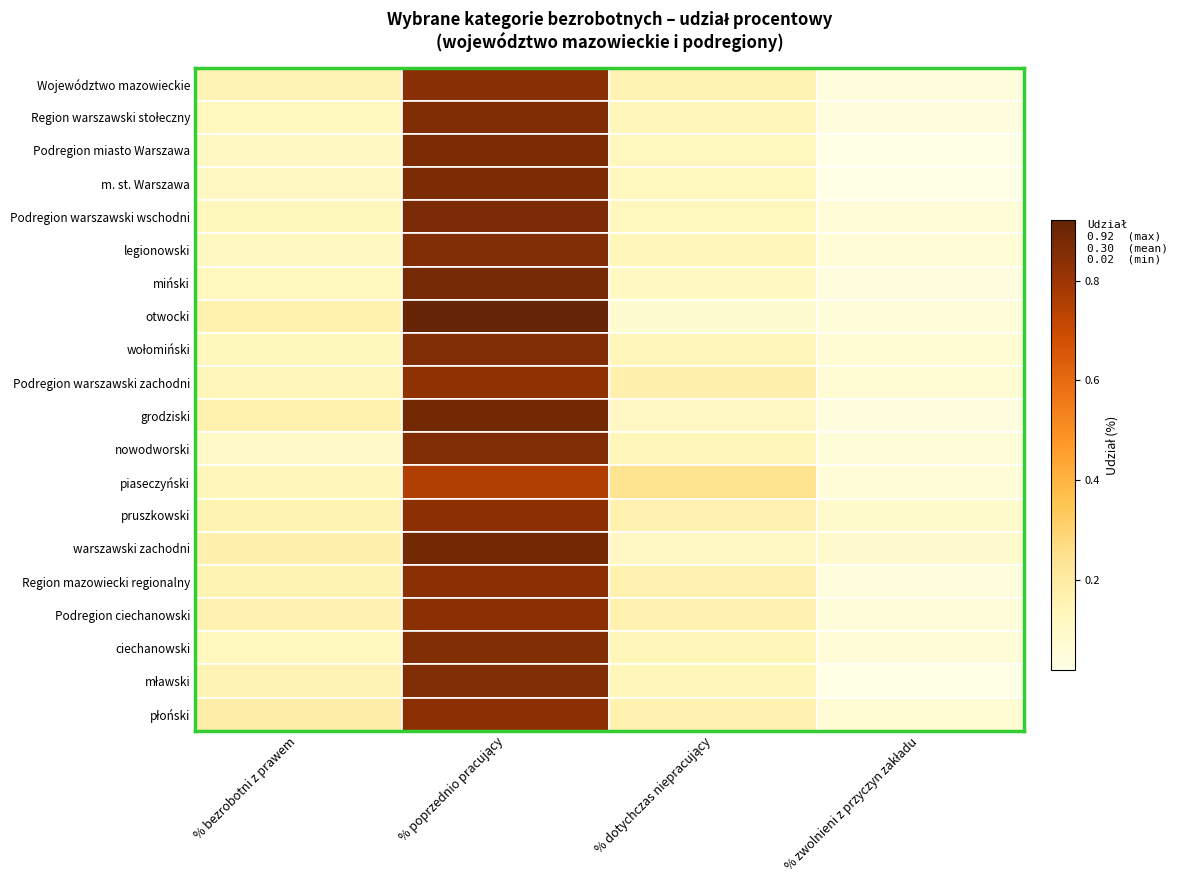

Between % zwolnieni z przyczyn zakładu and % poprzednio pracujący, which is larger?

% poprzednio pracujący